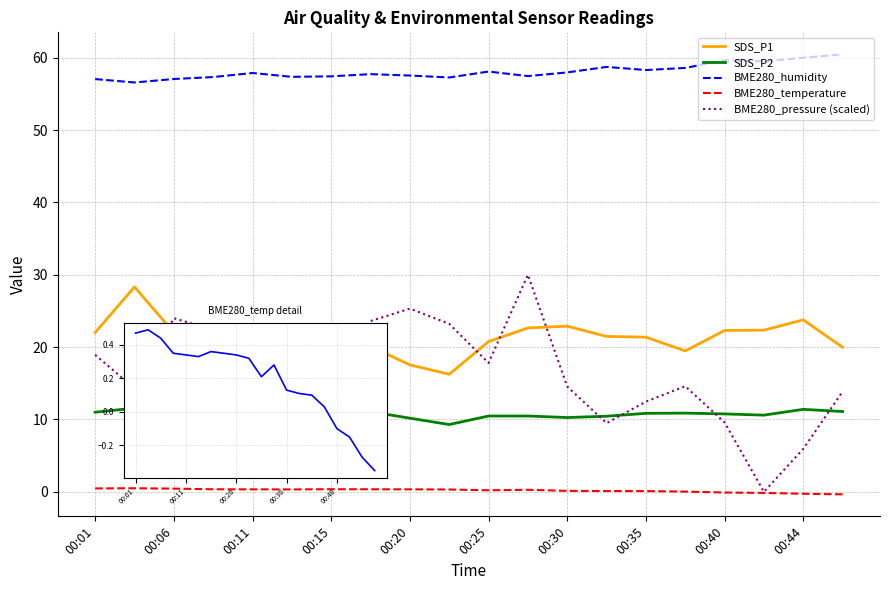

Which series has the largest total across all categories?

BME280_humidity